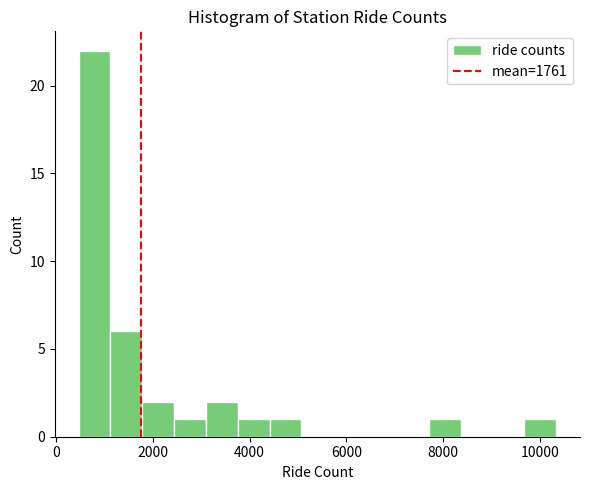

Around what value on the x-axis is the tallest bar? Give the approximate position of its centre, as read against the axis.

800